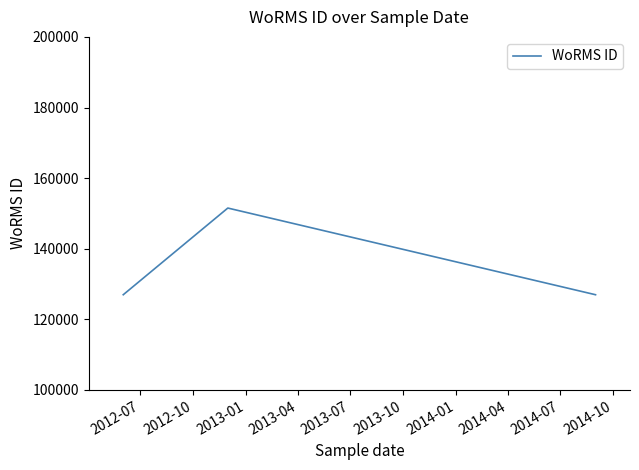

What is the minimum value shown in the chart?

126975